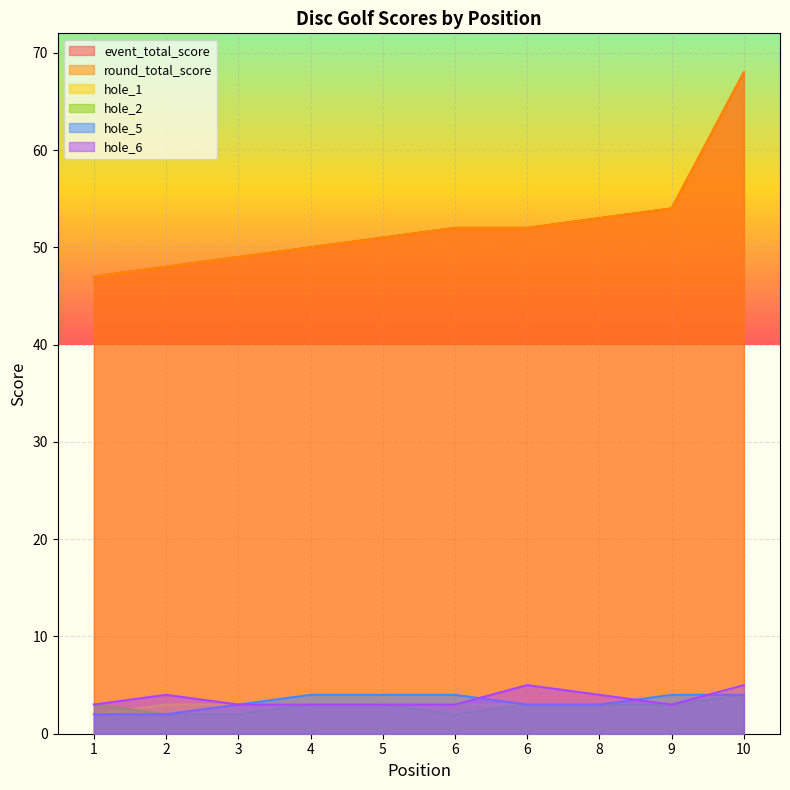

List the series in order of their peak value, highest first.

event_total_score, round_total_score, hole_1, hole_6, hole_2, hole_5